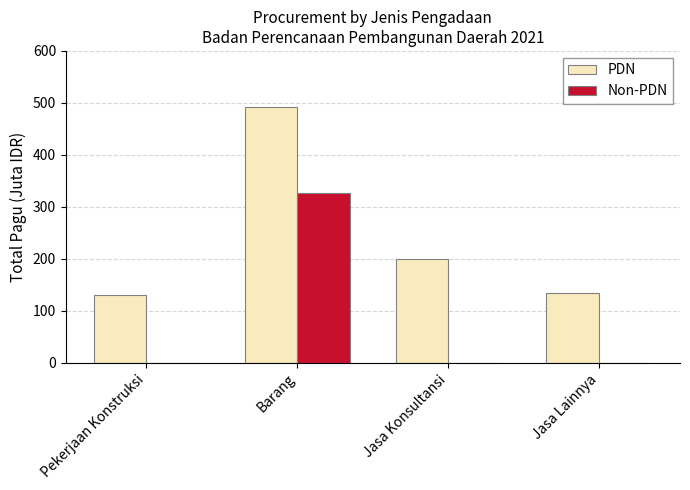

Reading left to right, what are all the values shown in this chart?

PDN: Pekerjaan Konstruksi=130.0	Barang=493.0	Jasa Konsultansi=200.0	Jasa Lainnya=135.0
Non-PDN: Pekerjaan Konstruksi=0.0	Barang=327.4	Jasa Konsultansi=0.0	Jasa Lainnya=0.0